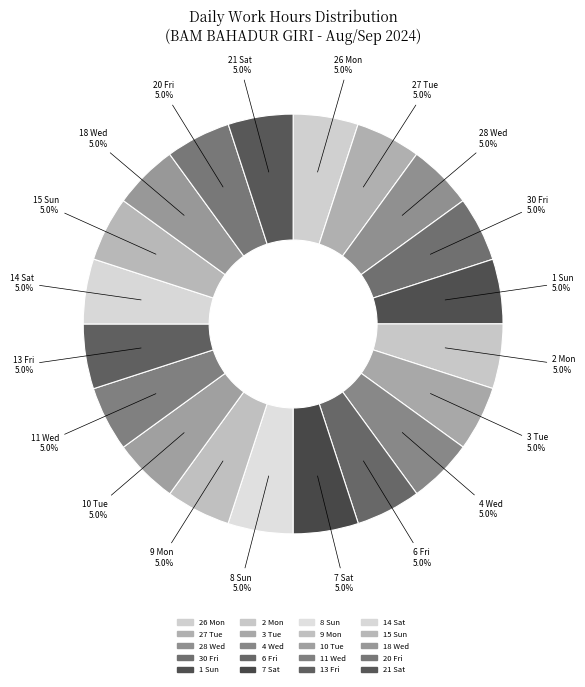

Count the number of slices in the pie.

20